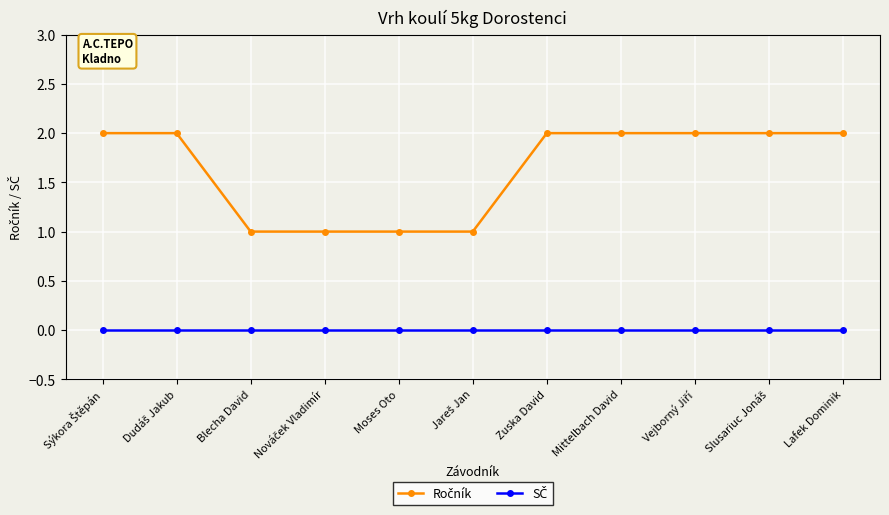

What position from the left is Blecha David?

3